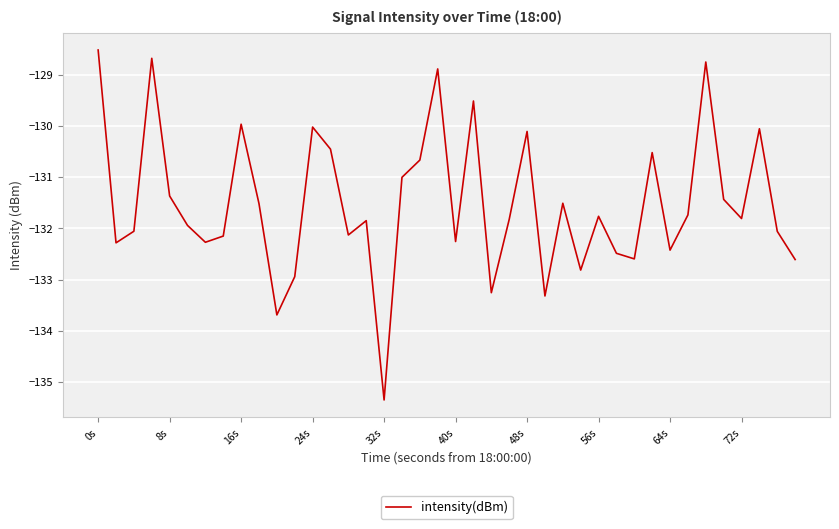

What is the difference between the maximum and second lowest values?

5.2